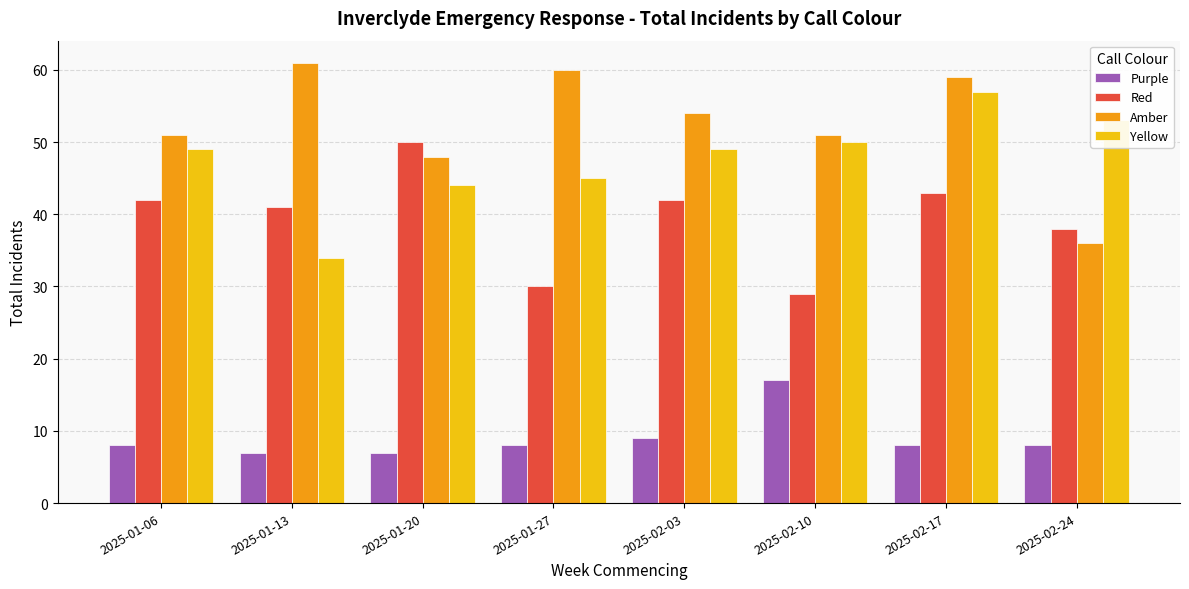

What is the value of the Yellow bar at the 6th from the left?

50